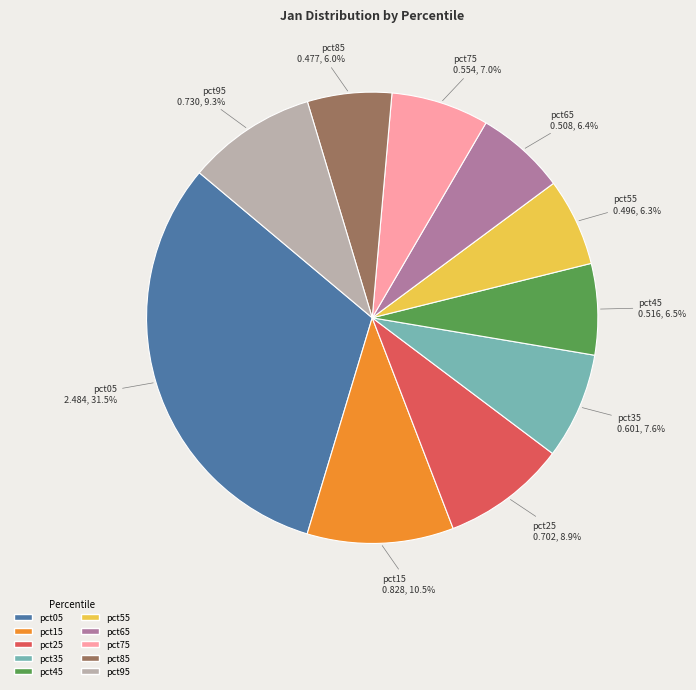

What is the largest slice in the pie chart?

pct05